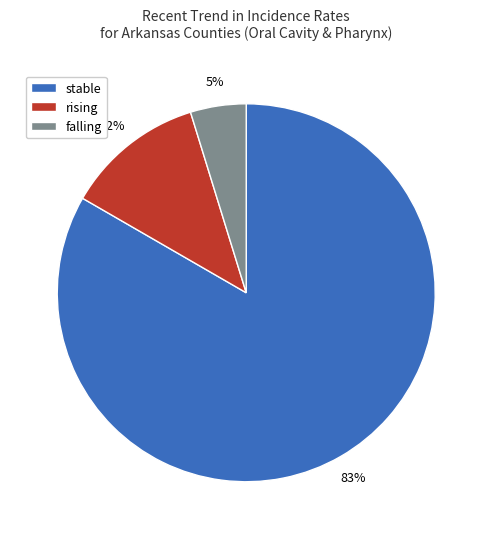

To the nearest percent, what percentage of the pie is stable?

83%